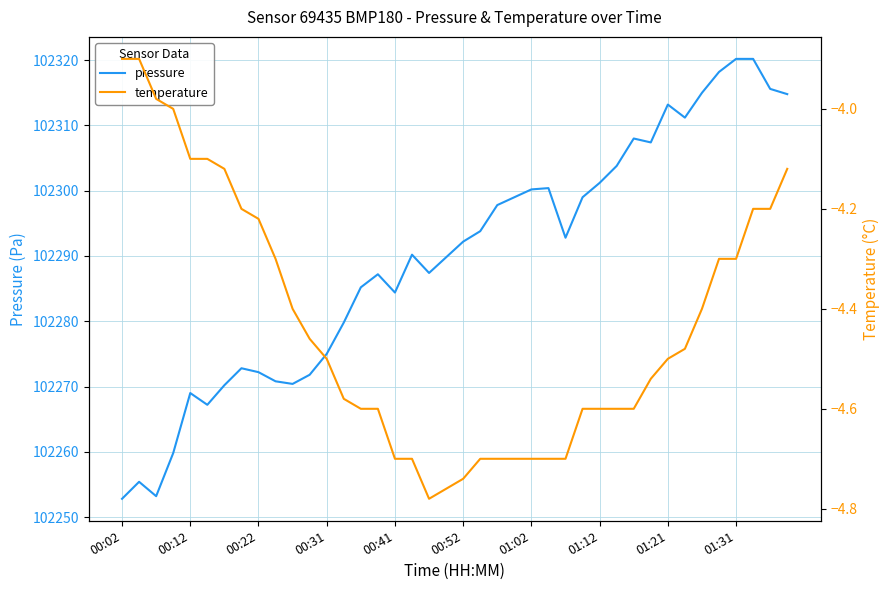

What is the lowest value of the pressure series?

102252.8